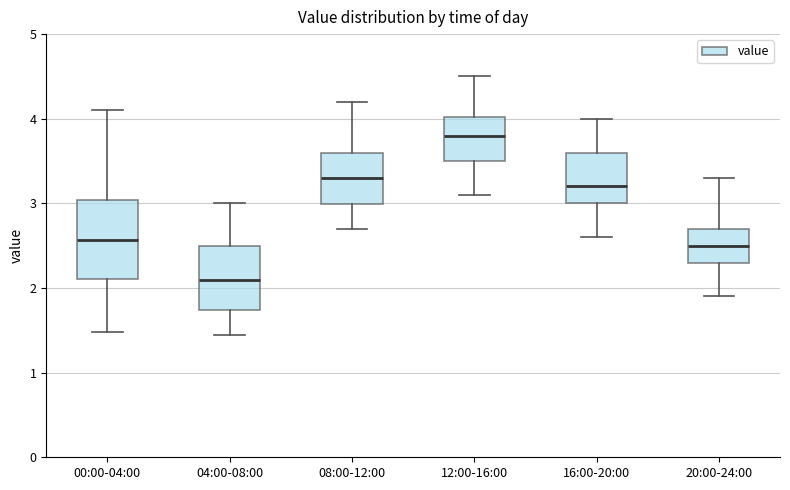

Reading left to right, read every box against the y-axis: the position of its median line, the range the box covers, and the ends of its whiskers. The values are not printed on the chart, so give them approximately, as read against the axis.

00:00-04:00: median 2.6, box 2.1 to 3.0, whiskers 1.5 to 4.1
04:00-08:00: median 2.1, box 1.7 to 2.5, whiskers 1.5 to 3.0
08:00-12:00: median 3.3, box 3.0 to 3.6, whiskers 2.7 to 4.2
12:00-16:00: median 3.8, box 3.5 to 4.0, whiskers 3.1 to 4.5
16:00-20:00: median 3.2, box 3.0 to 3.6, whiskers 2.6 to 4.0
20:00-24:00: median 2.5, box 2.3 to 2.7, whiskers 1.9 to 3.3